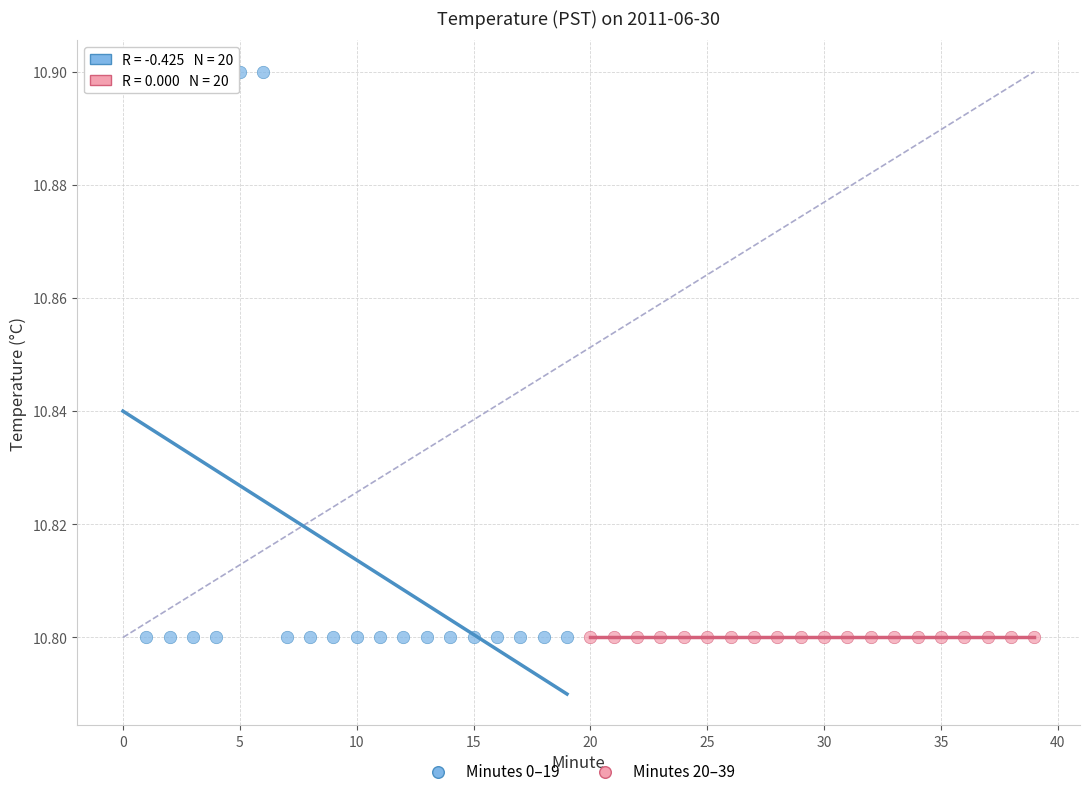

Which series reaches the maximum Y coordinate?

Minutes 0–19